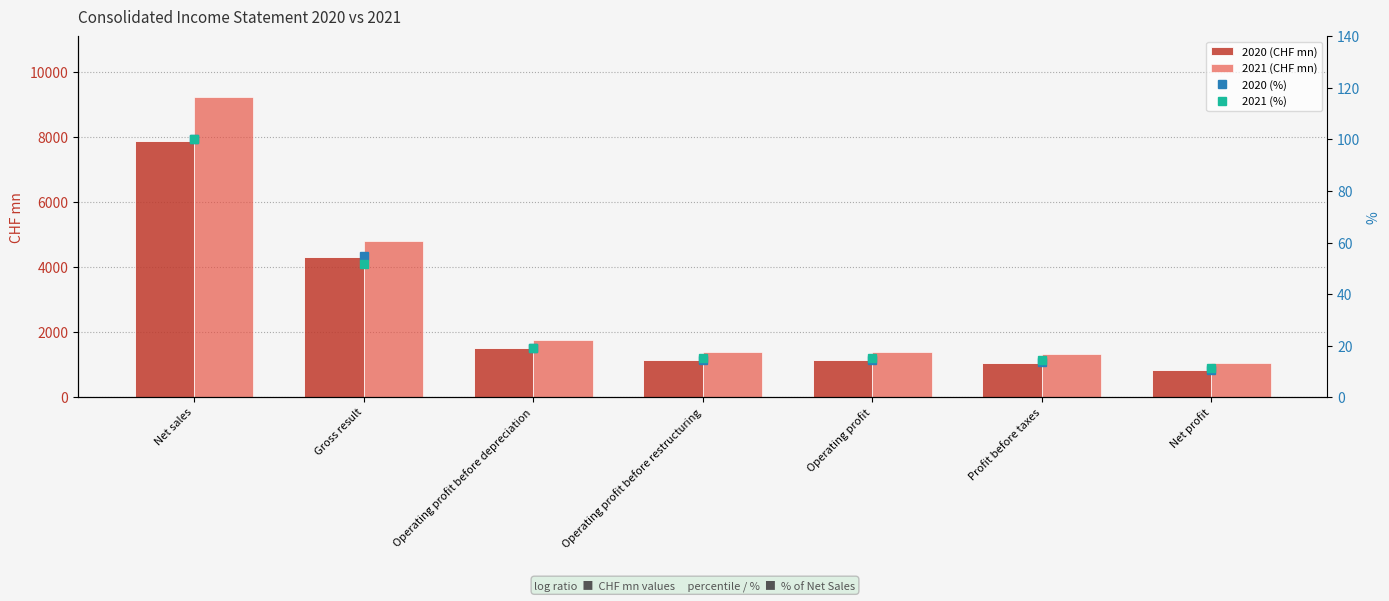

What is the label of the 4th bar from the left?

Operating profit before restructuring